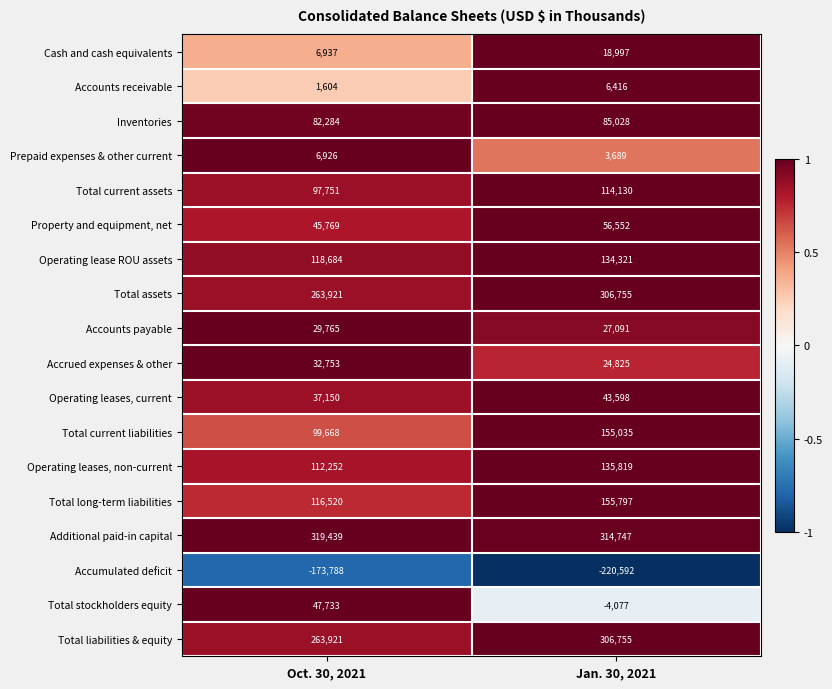

Between Oct. 30, 2021 and Jan. 30, 2021, which series saw the biggest shift?

Total current liabilities